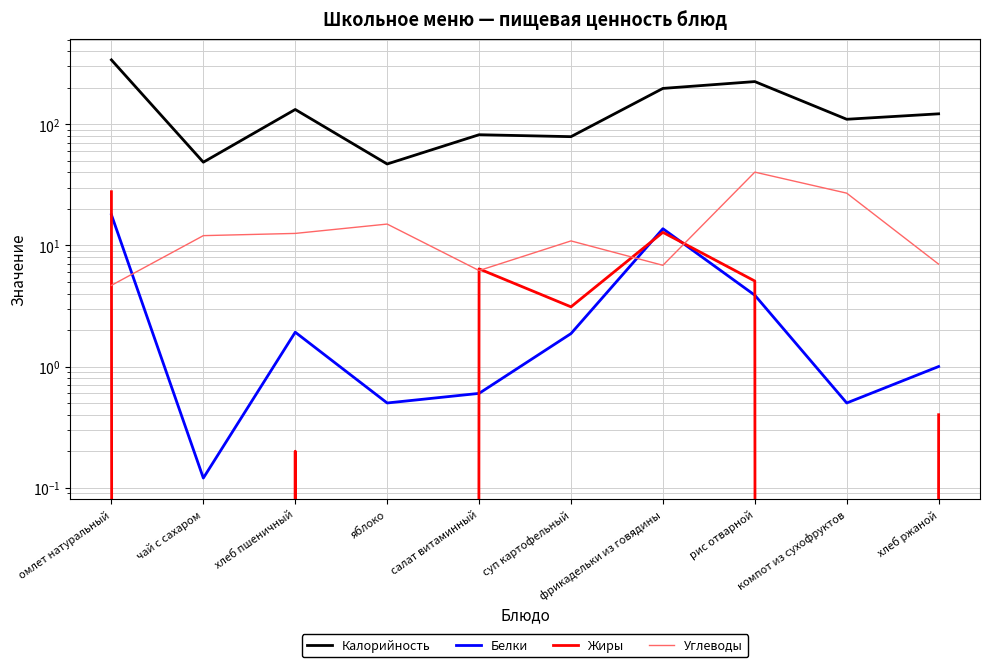

The value of Калорийность at компот из сухофруктов is 167.9. True or false?

False